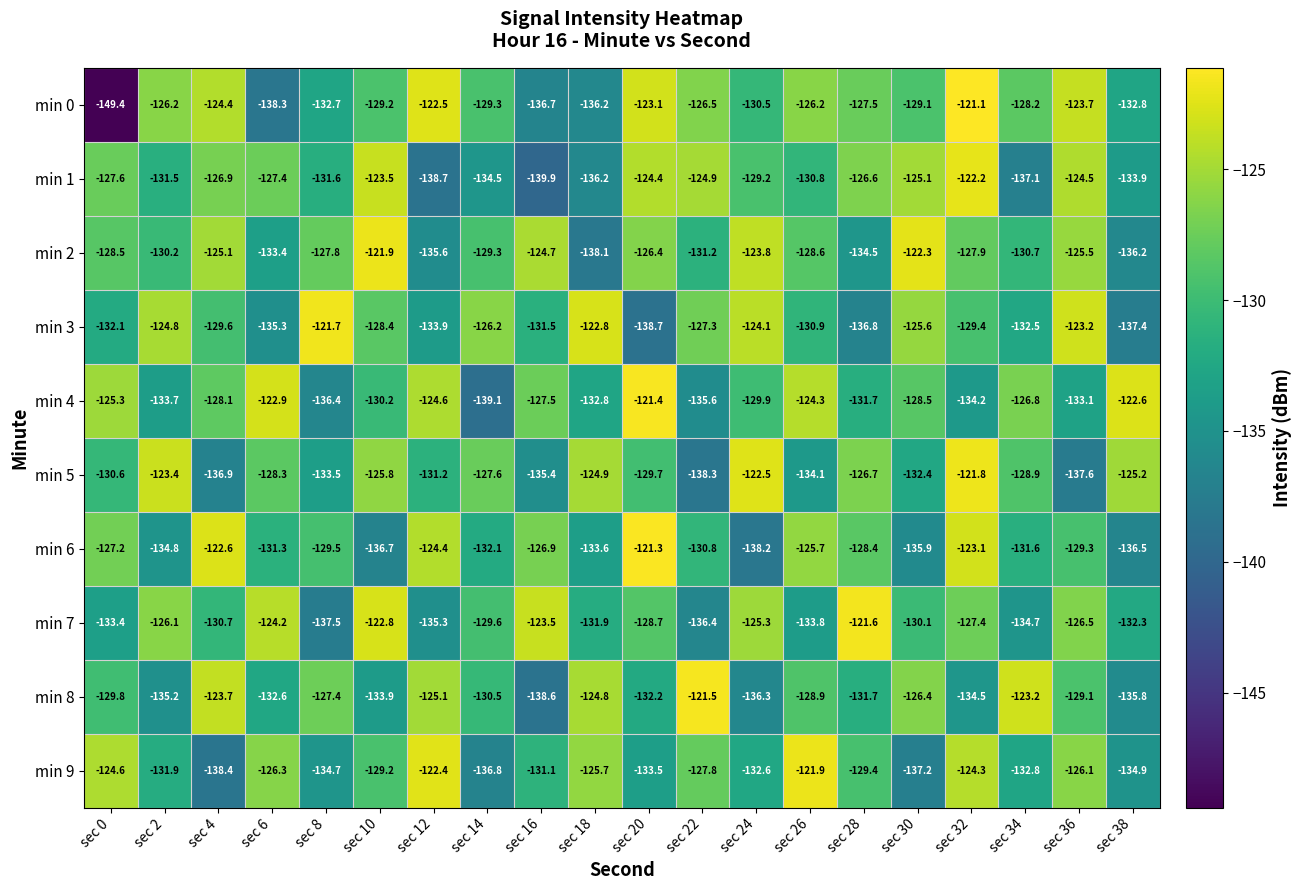

Which series has the largest range (max minus min)?

min 0